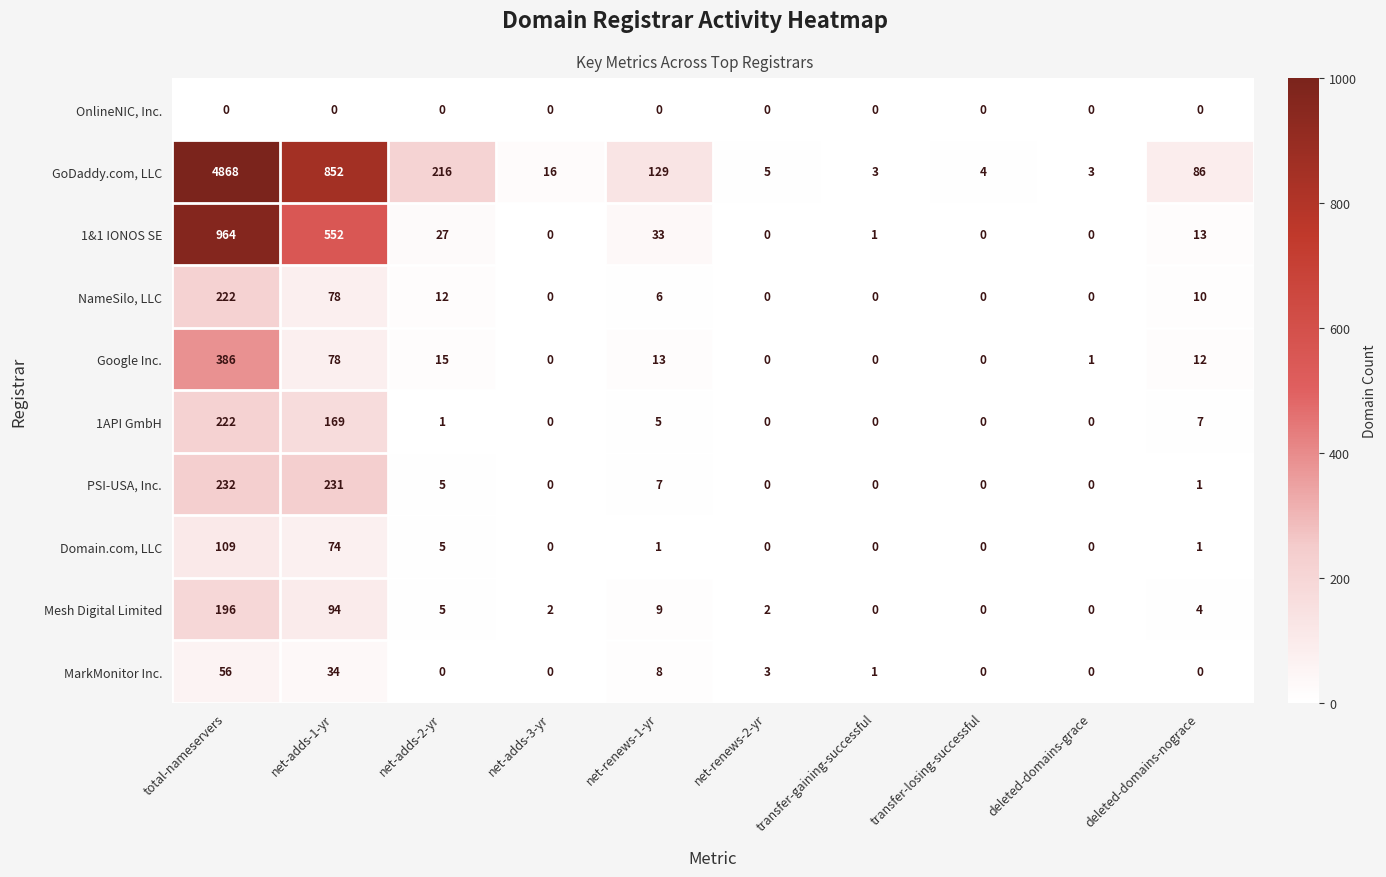

True or false: MarkMonitor Inc. has a value of -18 at net-adds-2-yr.

False